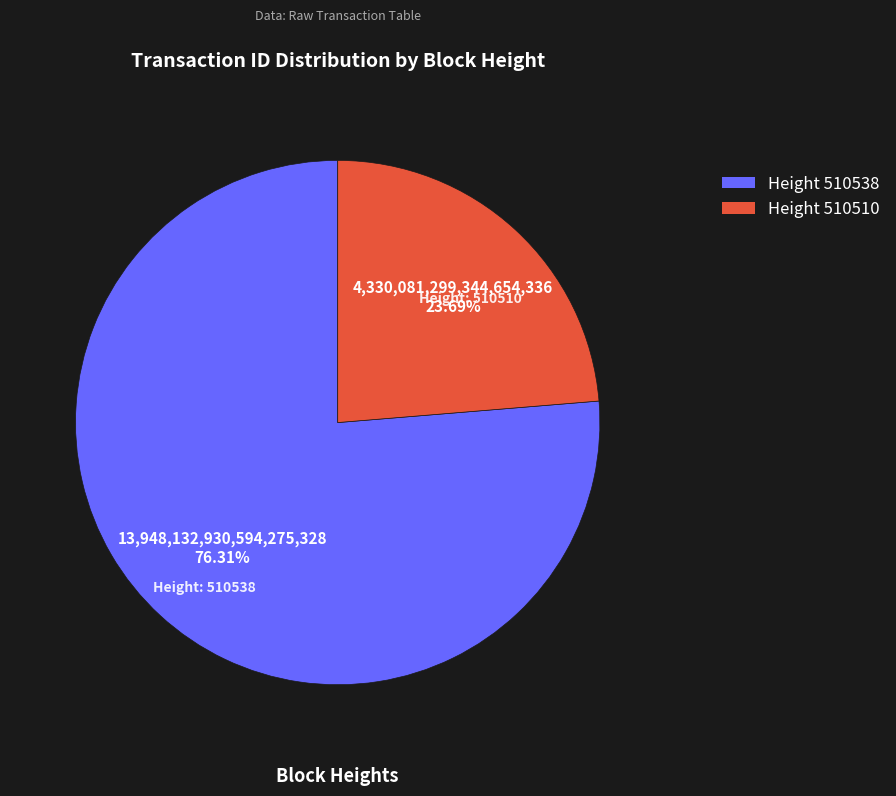

Is there a majority slice in this chart?

Yes